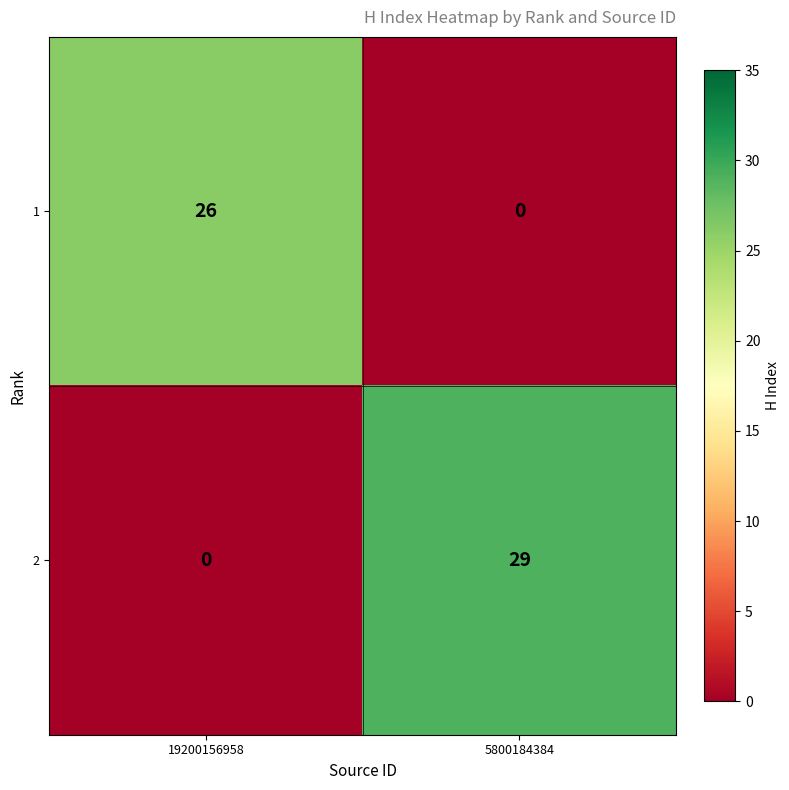

How many values in the 1 series are below 26?

1